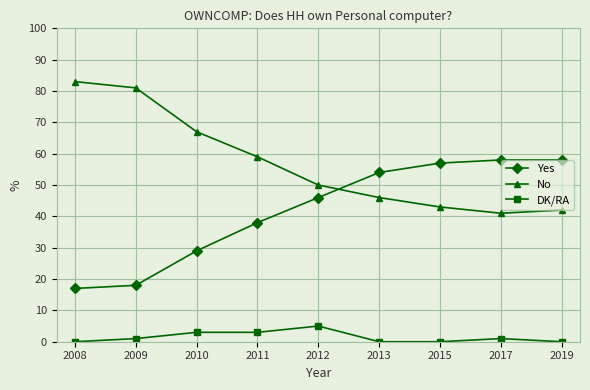

Which series has the largest total across all categories?

No